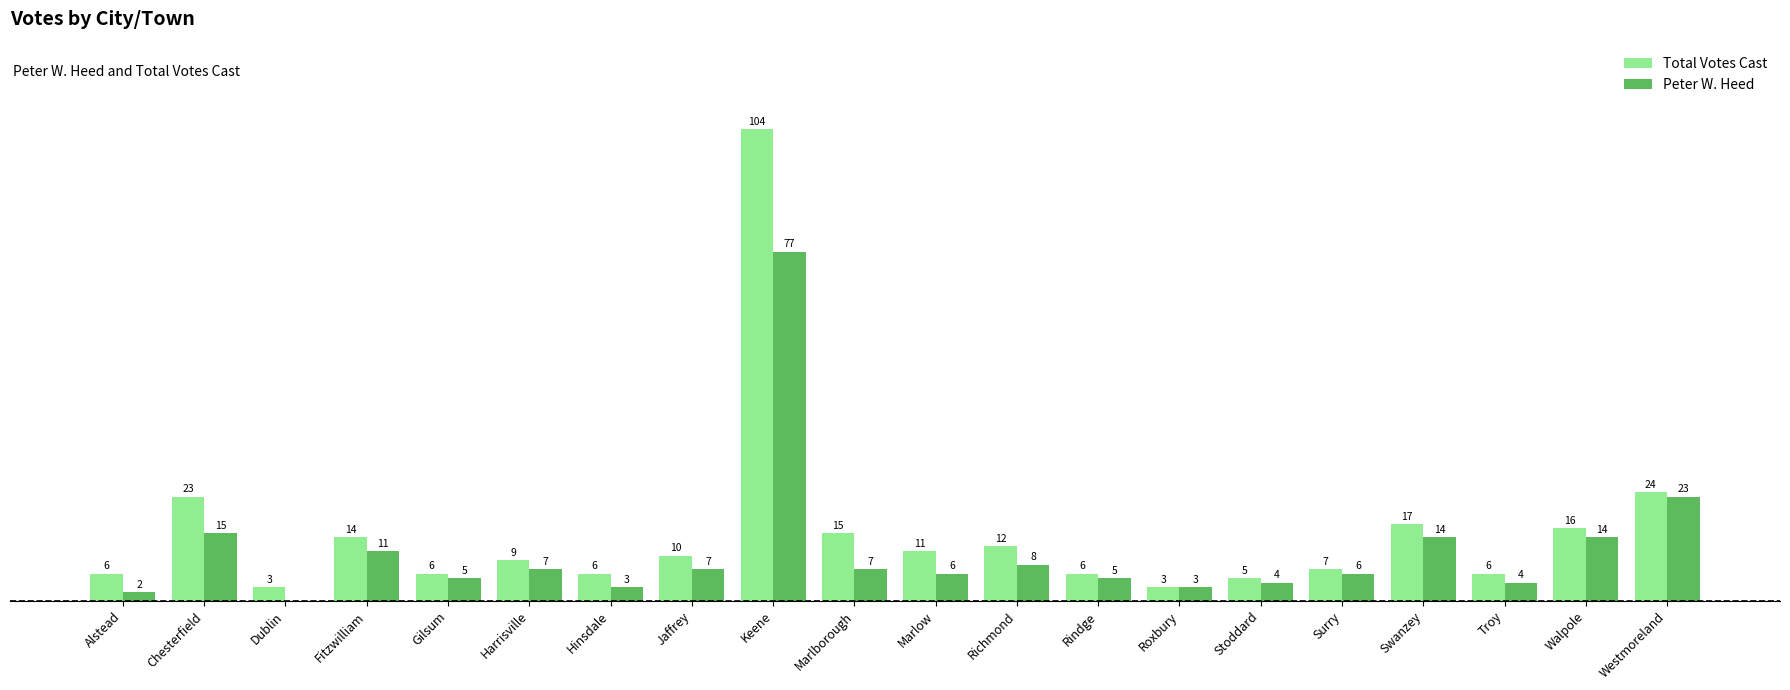

At which category is the sum across all series the highest?

Keene